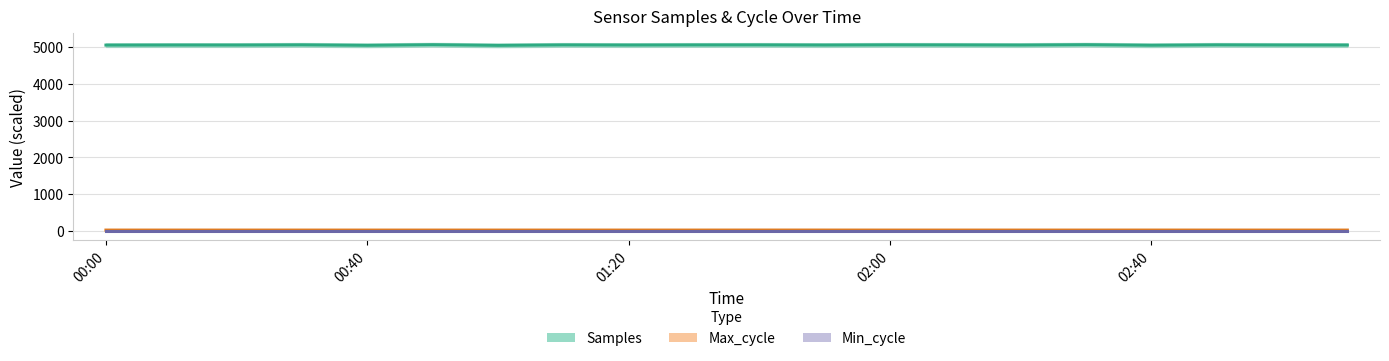

Between 7 and 13, which series saw the biggest shift?

Samples